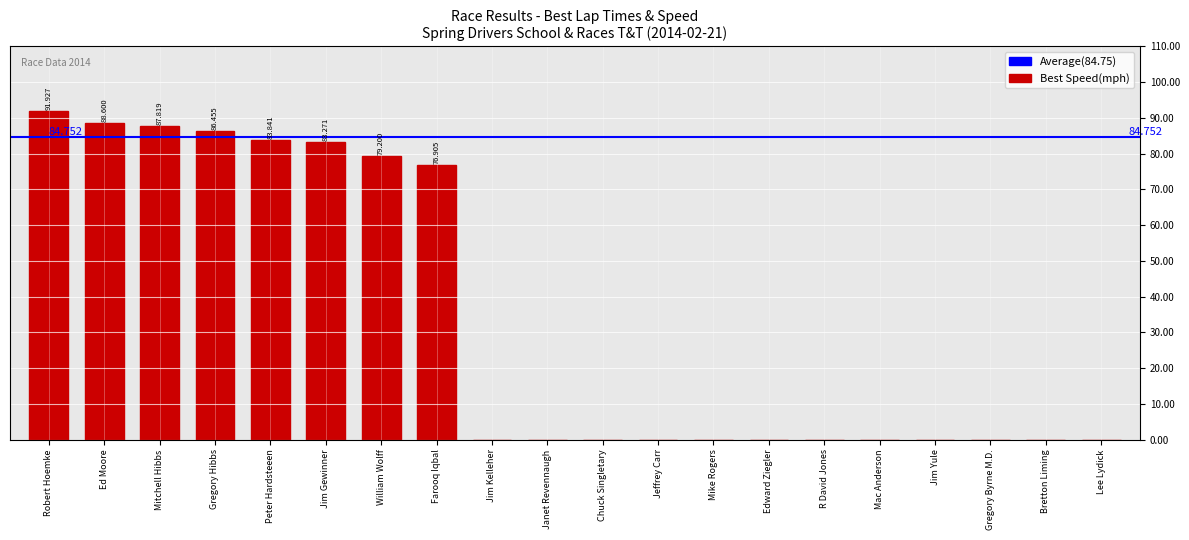

Reading left to right, list all the values displayed in this chart.

Robert Hoemke=91.9	Ed Moore=88.6	Mitchell Hibbs=87.8	Gregory Hibbs=86.5	Peter Hardsteeen=83.8	Jim Gewinner=83.3	William Wolff=79.2	Farooq Iqbal=76.9	Jim Kelleher=0.0	Janet Revennaugh=0.0	Chuck Singletary=0.0	Jeffrey Carr=0.0	Mike Rogers=0.0	Edward Ziegler=0.0	R David Jones=0.0	Mac Anderson=0.0	Jim Yule=0.0	Gregory Byrne M.D.=0.0	Bretton Liming=0.0	Lee Lydick=0.0